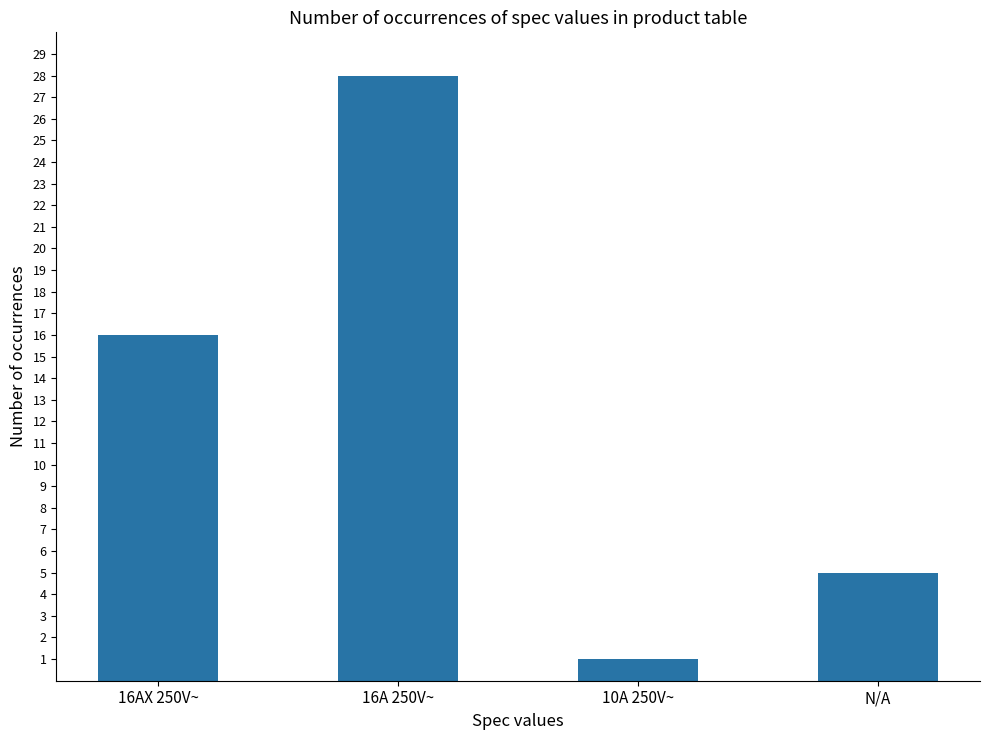

What is the sum of all values?

50